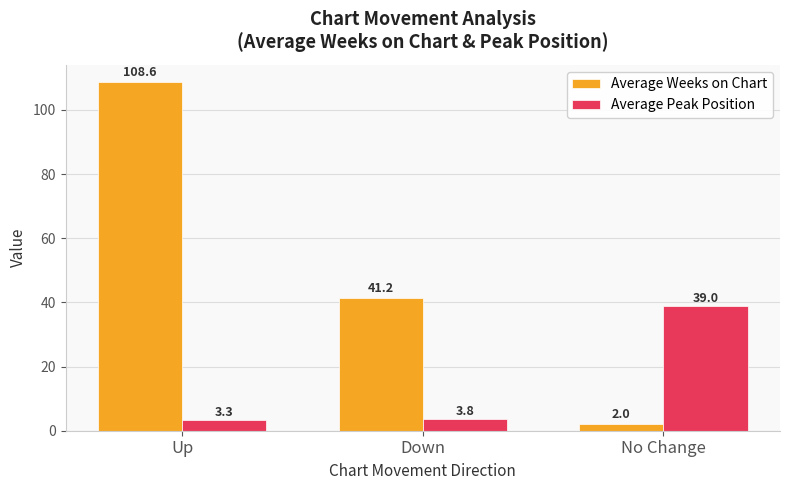

Reading left to right, extract all data points from this chart.

Average Weeks on Chart: 108.6	41.2	2.0
Average Peak Position: 3.3	3.8	39.0